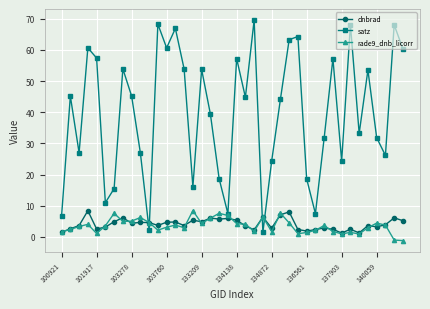

What is the value of the satz point at the 39th from the left?

68.0